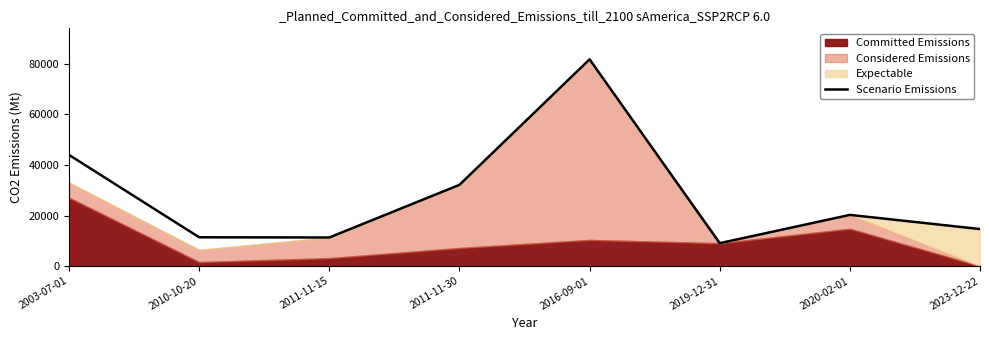

What is the label of the 8th point from the left?

2023-12-22